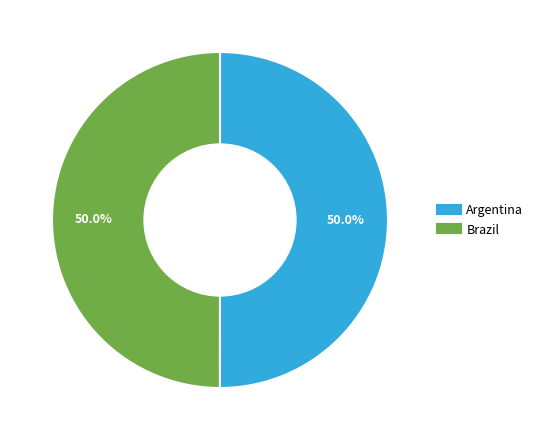

What is the ratio of the value at Argentina to the value at Brazil?

1.0